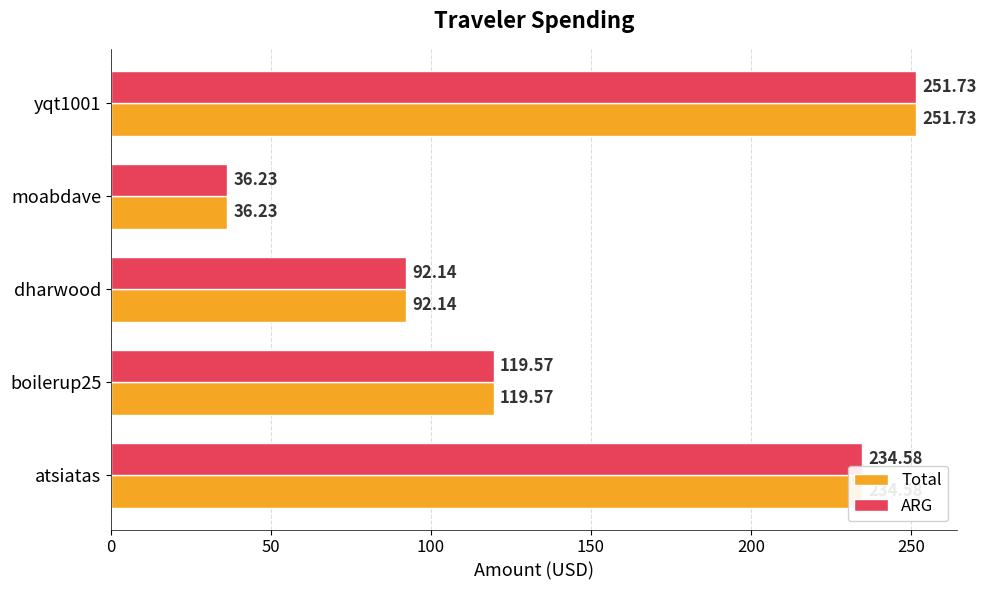

Count the number of categories in the chart.

5